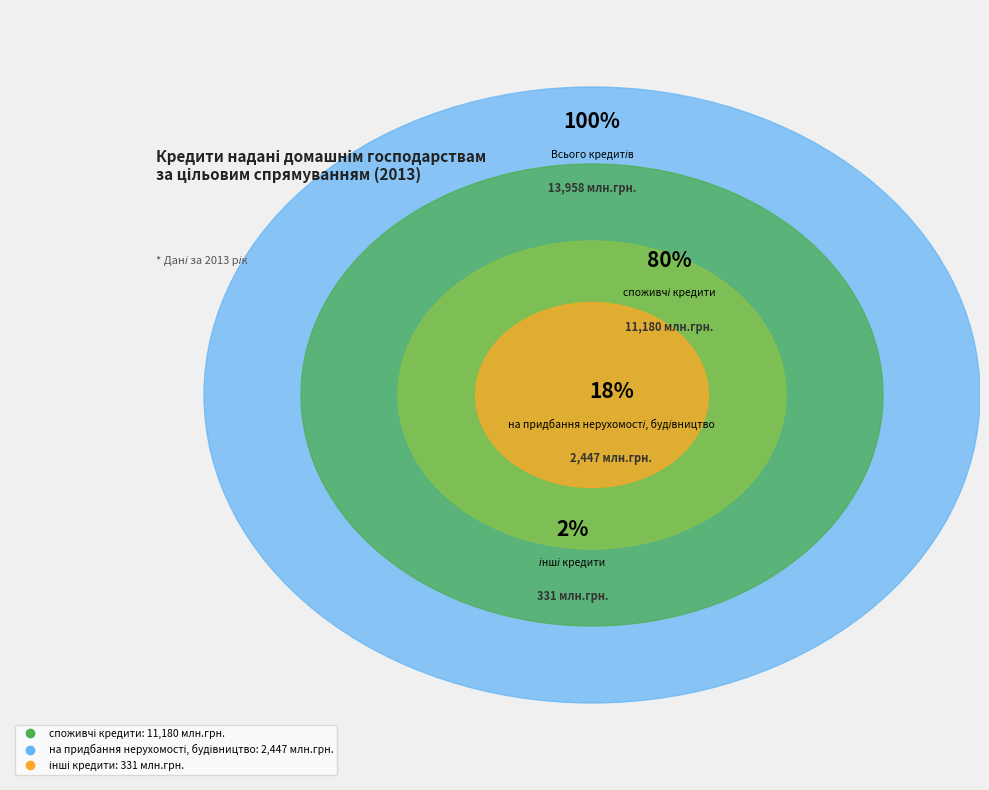

What portion of the pie excludes інші кредити?

97.6%